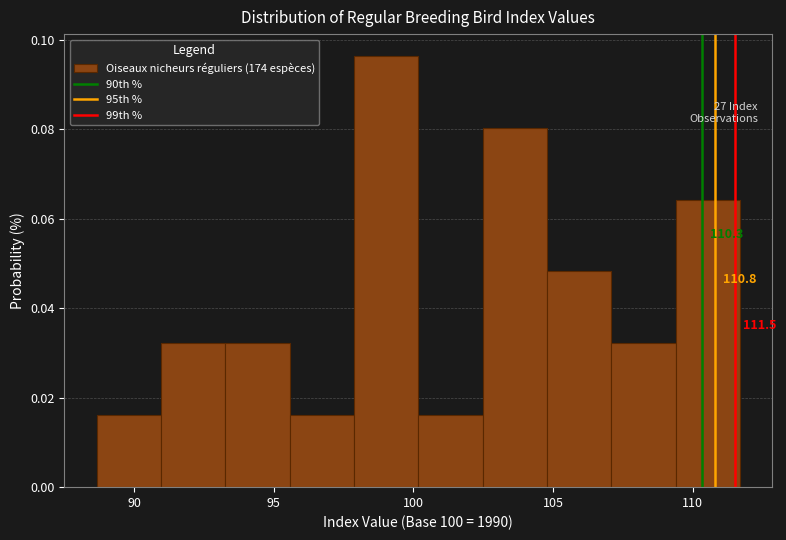

Which range on the x-axis has the tallest bar?

98.0 to 100.0